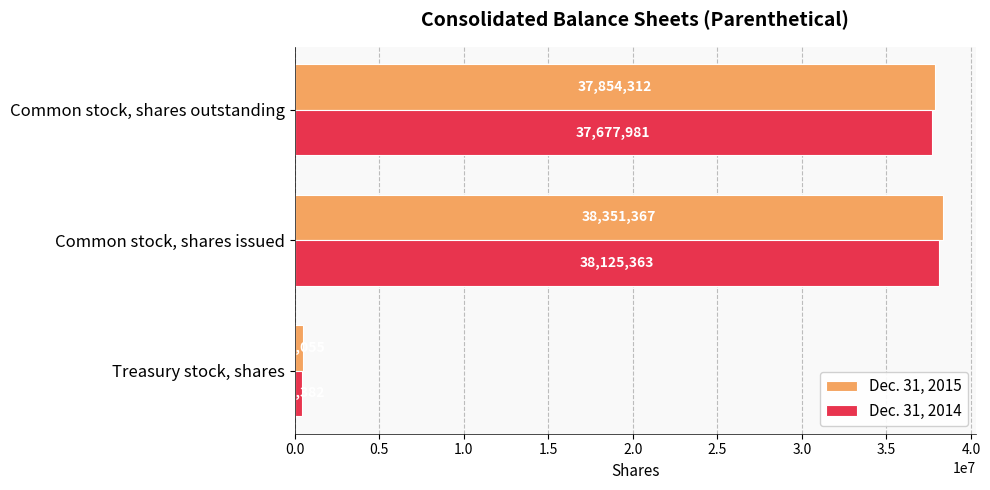

What is the minimum value for Dec. 31, 2014?

447382